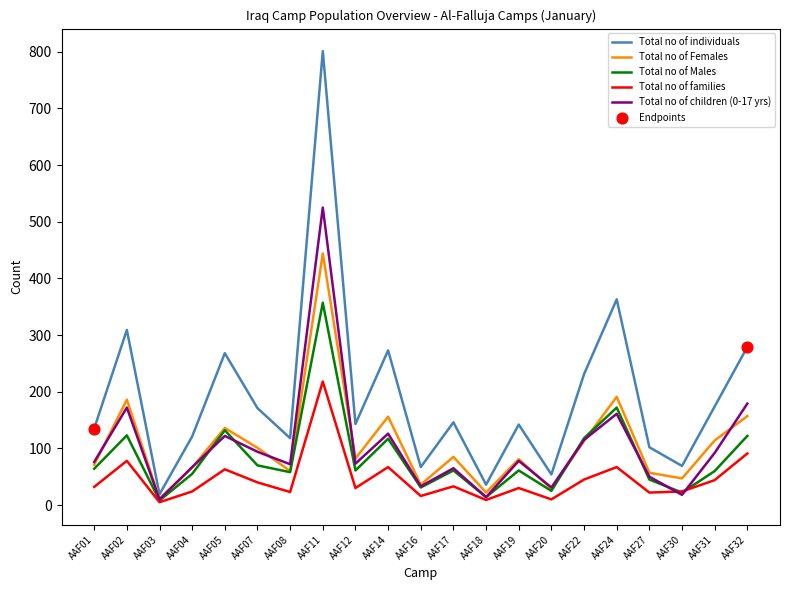

Which series has the largest range (max minus min)?

Total no of individuals